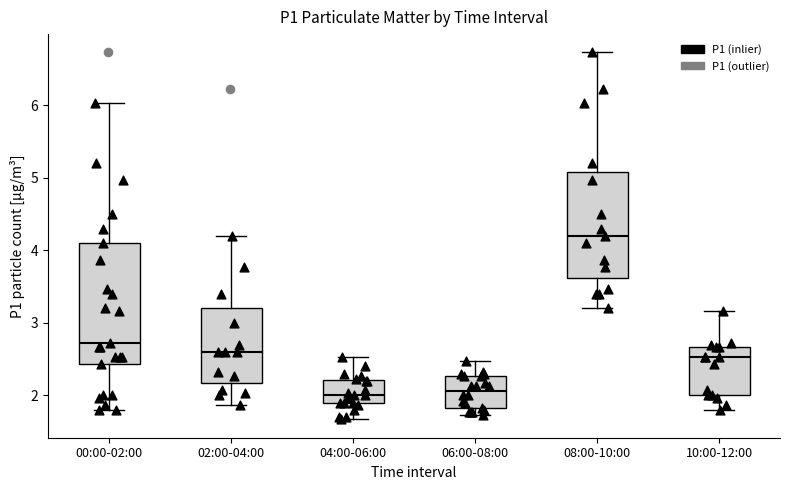

Reading left to right, transcribe this box plot: for each box, give where its median line is, the range the box spans, and where its two whiskers end, as read against the y-axis. The values are not printed on the chart, so give them approximately, as read against the axis.

00:00-02:00: median 2.7, box 2.4 to 4.1, whiskers 1.8 to 6.0
02:00-04:00: median 2.6, box 2.2 to 3.2, whiskers 1.9 to 4.2
04:00-06:00: median 2.0, box 1.9 to 2.2, whiskers 1.7 to 2.5
06:00-08:00: median 2.1, box 1.8 to 2.3, whiskers 1.7 to 2.5
08:00-10:00: median 4.2, box 3.6 to 5.1, whiskers 3.2 to 6.7
10:00-12:00: median 2.5, box 2.0 to 2.7, whiskers 1.8 to 3.2